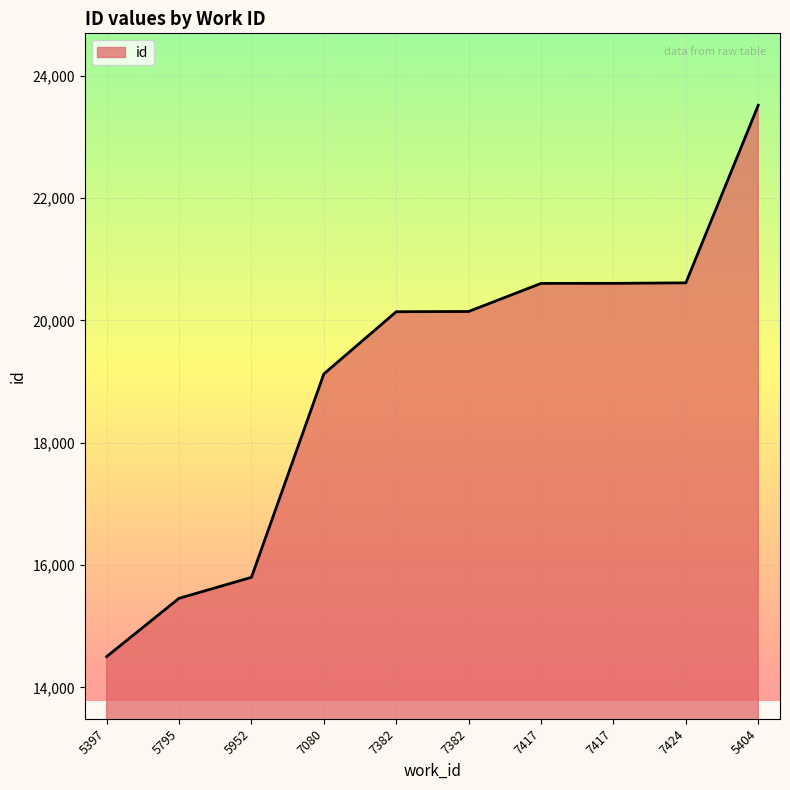

What is the label of the 7th point from the right?

7080